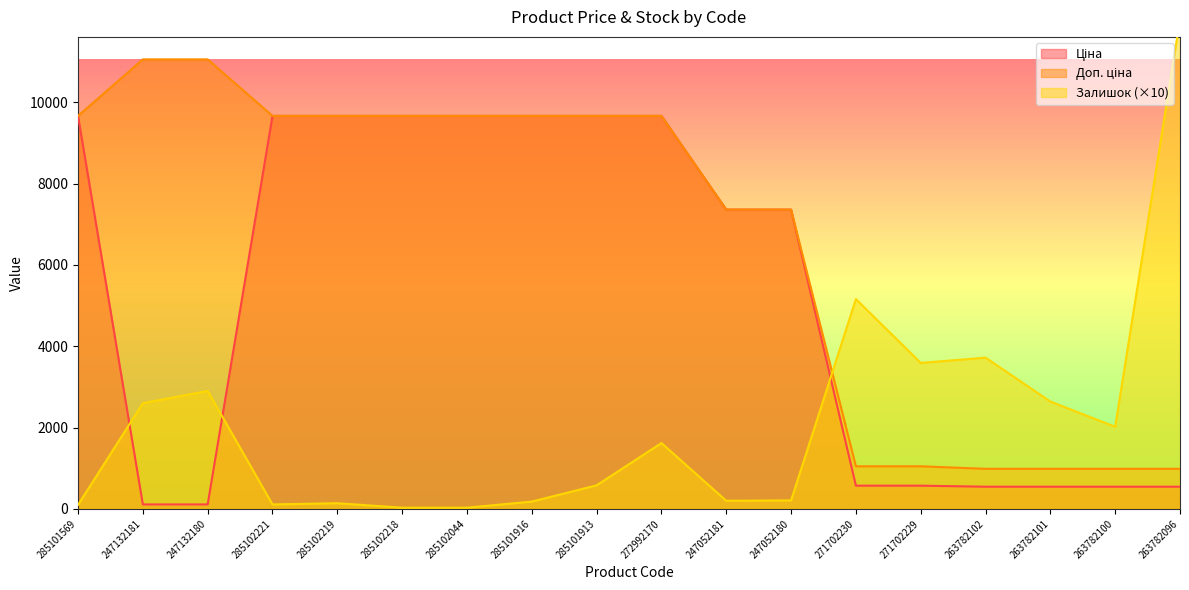

How many data points does each series have?

18